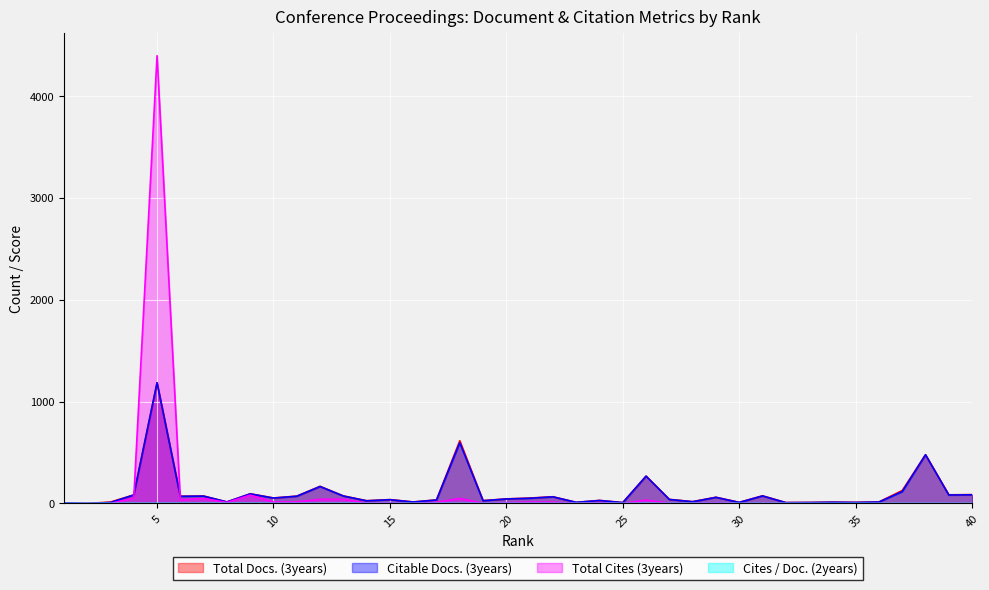

Which category has the highest value in the Total Docs. (3years) series?

5